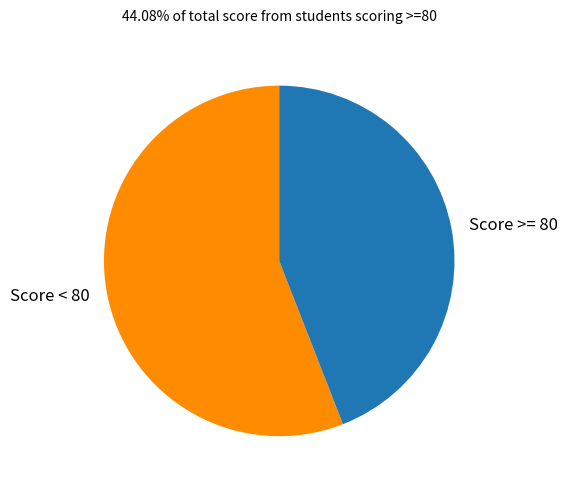

Combined, do Score >= 80 and Score < 80 account for over 50%?

Yes